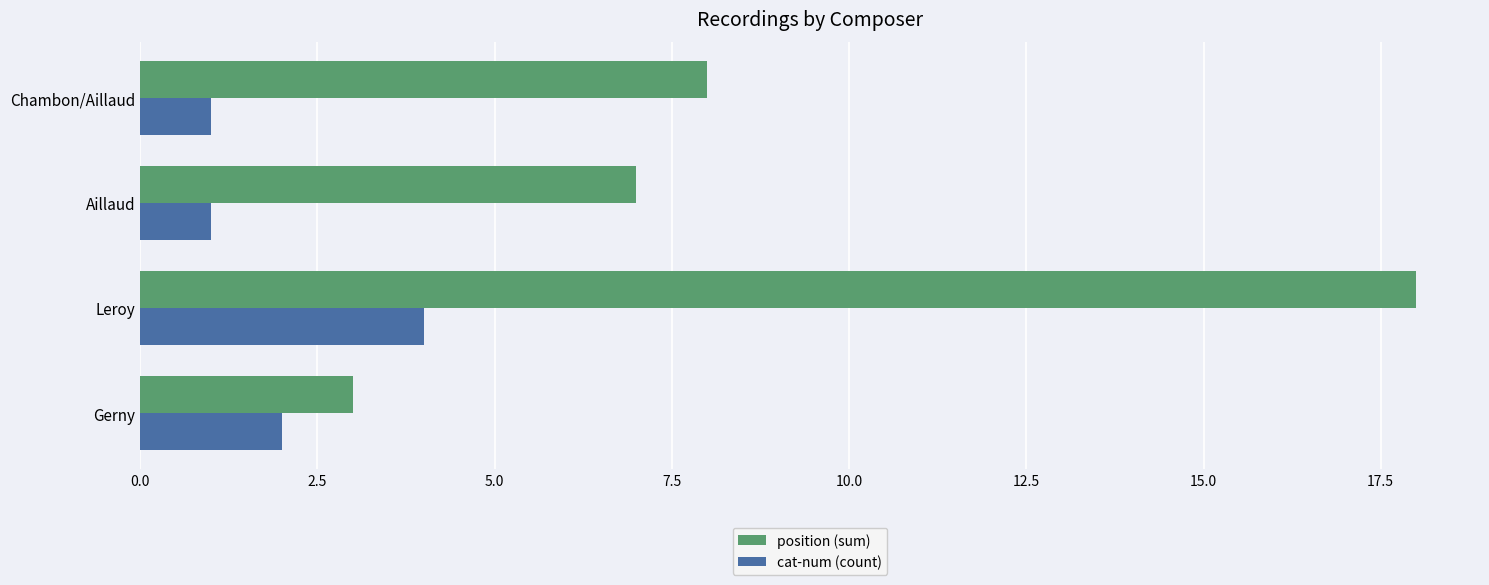

Which series has the widest spread of values?

position (sum)